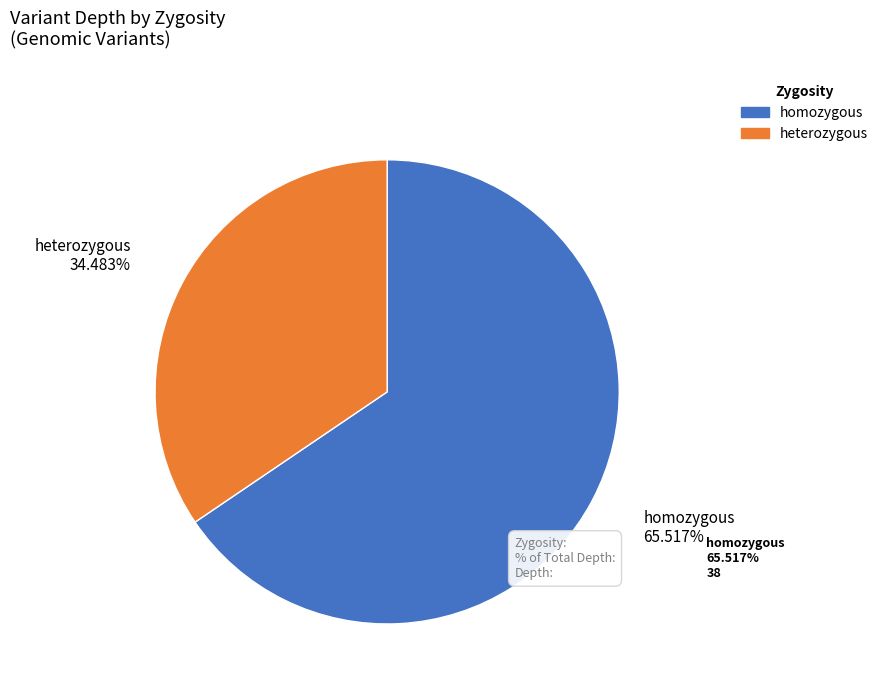

The homozygous slice represents 80% of the pie. True or false?

False